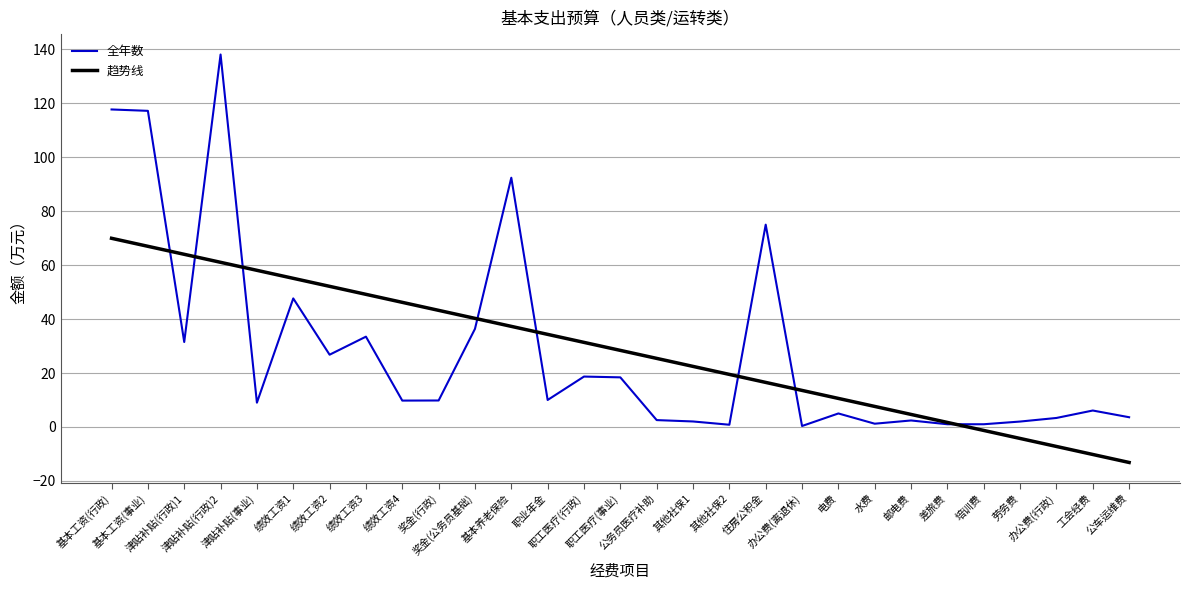

What is the smallest value displayed?

-13.2